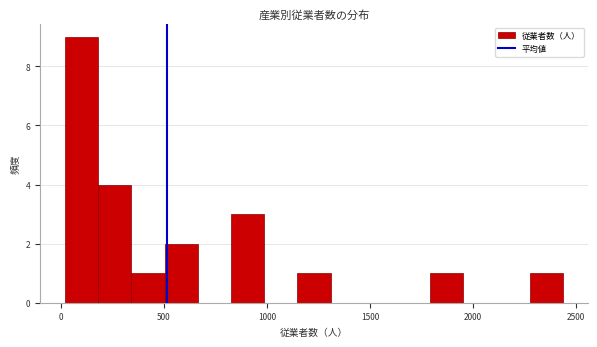

Read against the x-axis, roughly where is the centre of the tallest bar?

100